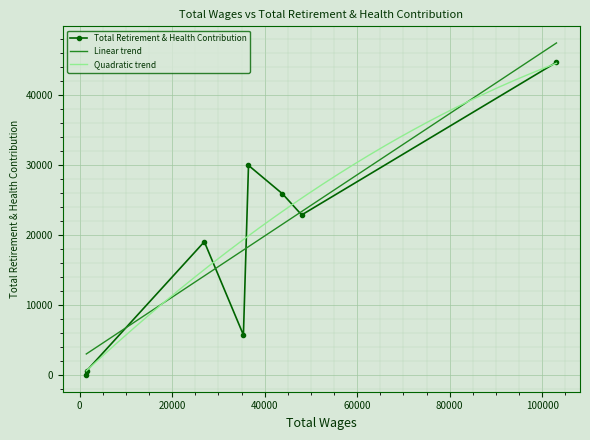

What is the maximum value for Quadratic trend?

44581.7